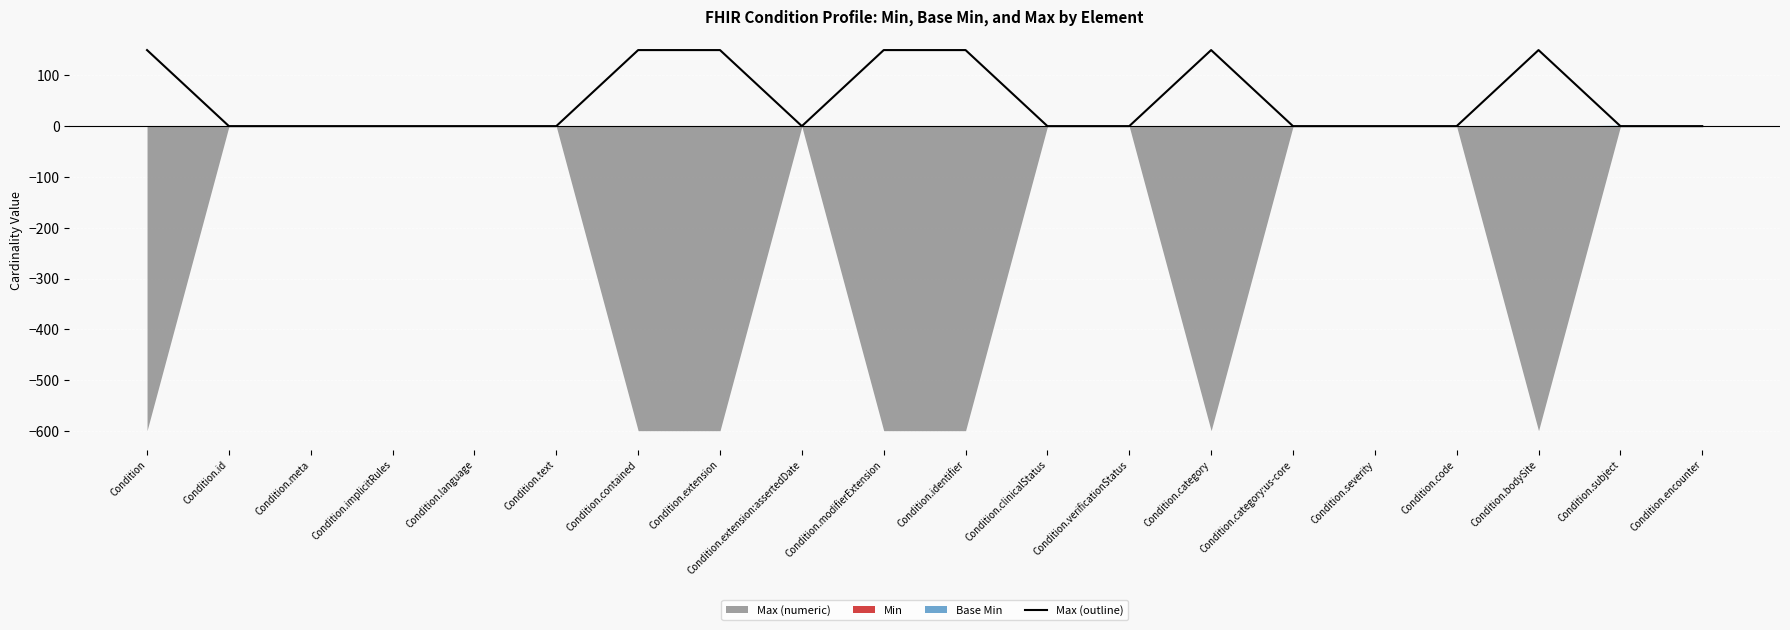

At which category does the data reach its first local valley?

Condition.extension:assertedDate